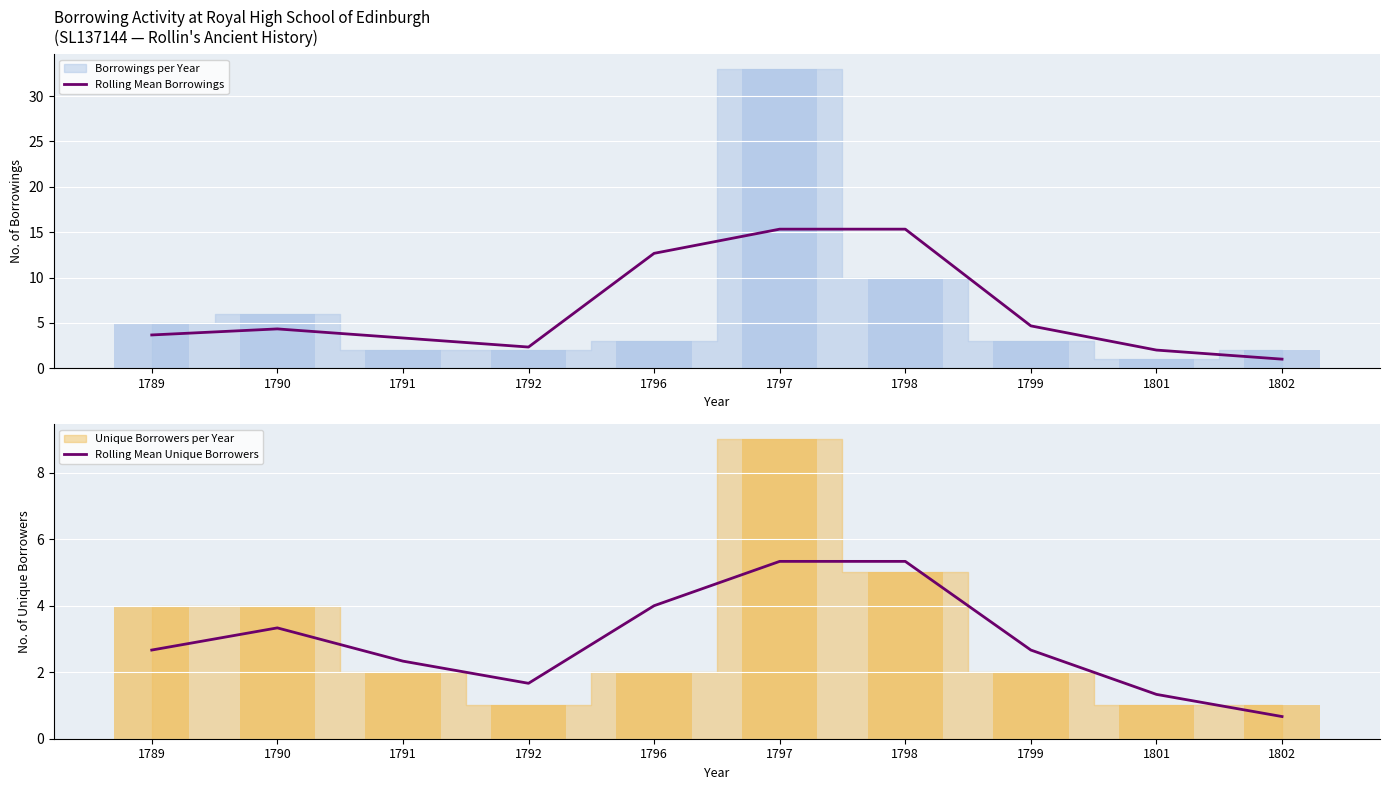

At 1792, list the series in order from largest to smallest.

Rolling Mean Borrowings, Rolling Mean Unique Borrowers